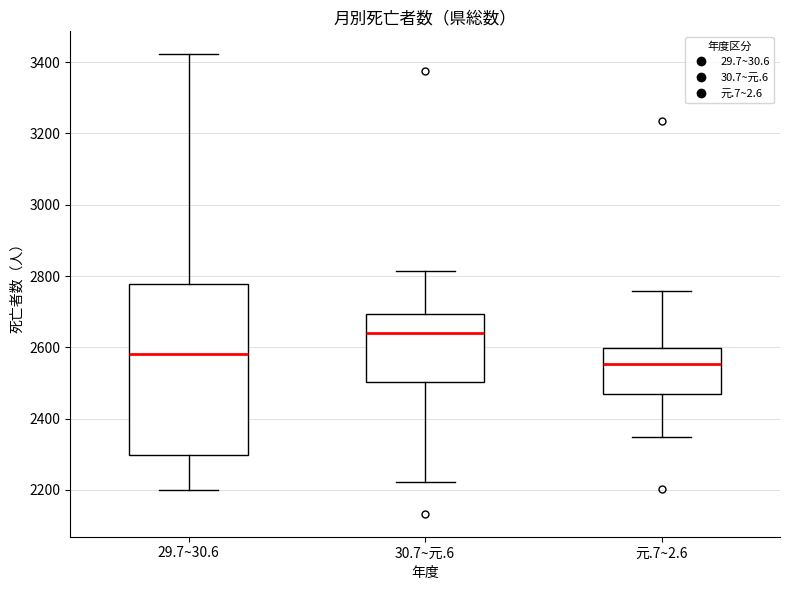

Reading left to right, read every box against the y-axis: the position of its median line, the range the box covers, and the ends of its whiskers. The values are not printed on the chart, so give them approximately, as read against the axis.

29.7~30.6: median 2580, box 2300 to 2780, whiskers 2200 to 3420
30.7~元.6: median 2640, box 2500 to 2700, whiskers 2220 to 2820
元.7~2.6: median 2560, box 2460 to 2600, whiskers 2340 to 2760